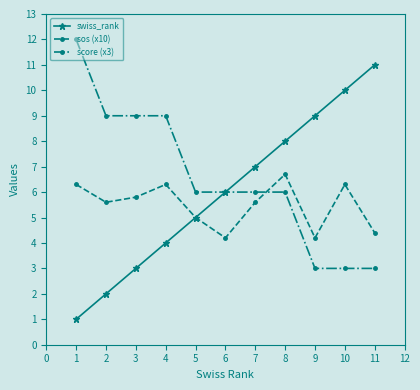

The sos (x10) series shows 1.5 at 7. True or false?

False